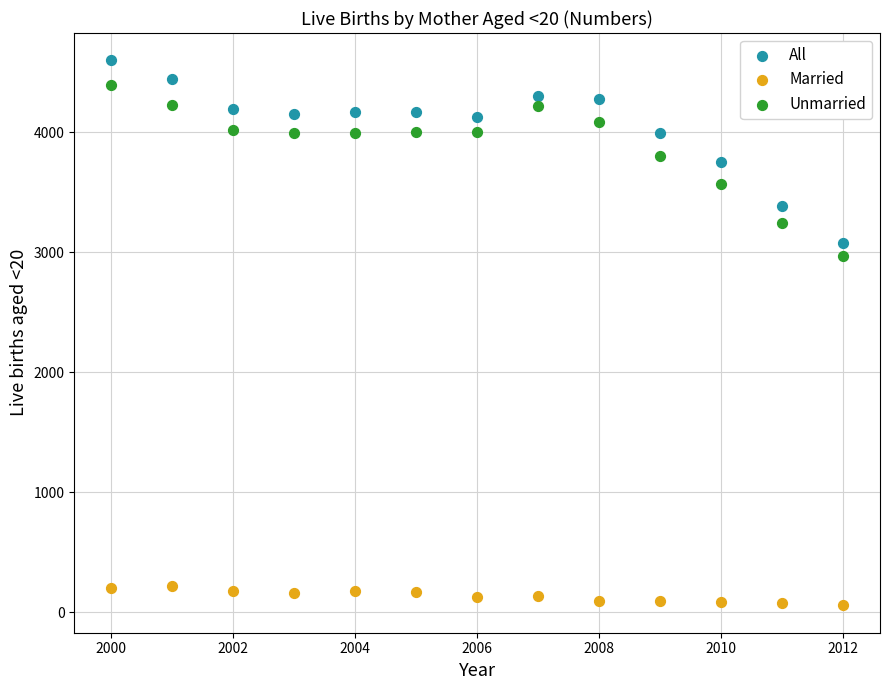

Which series reaches the minimum Y coordinate?

Married